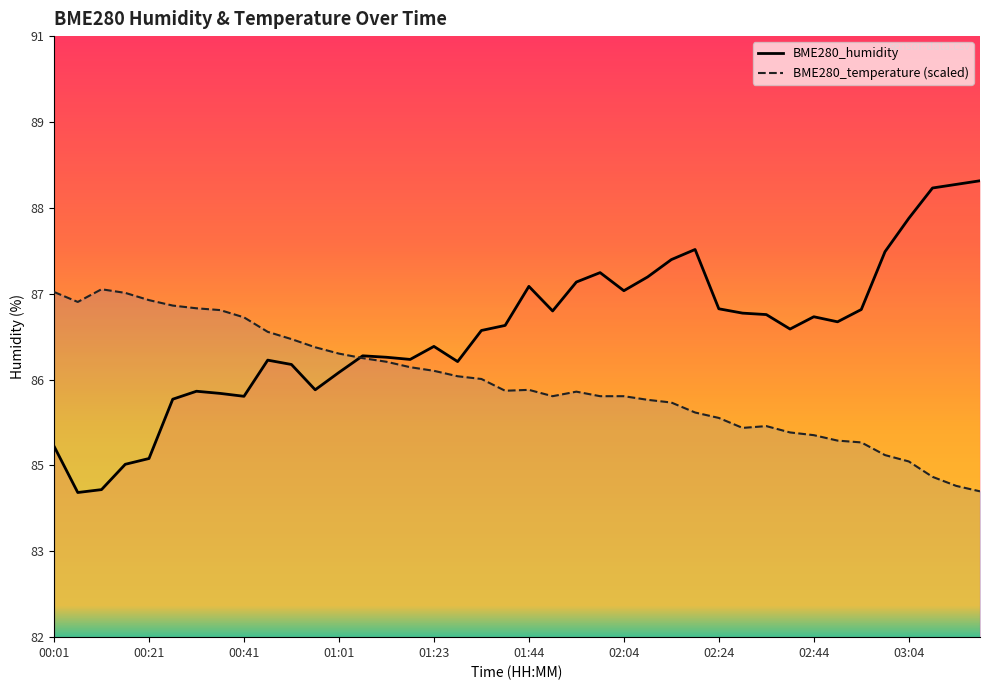

Which category has the highest value in the BME280_temperature series?

00:11